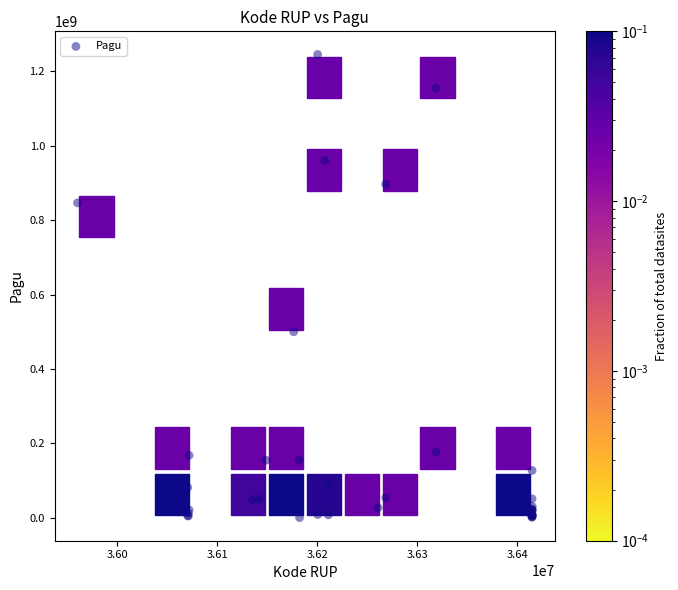

What Y value in the scatter plot is closest to 622840000?

499932000